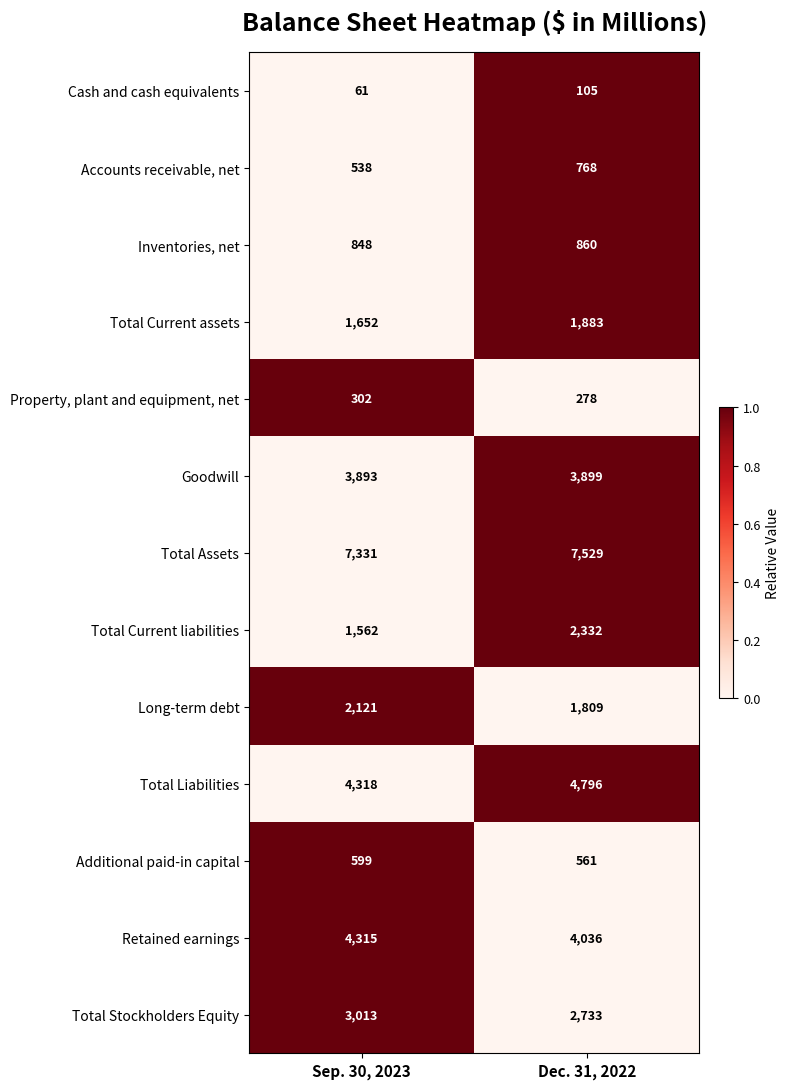

Rank the series by their maximum value, from highest to lowest.

Total Assets, Total Liabilities, Retained earnings, Goodwill, Total Stockholders Equity, Total Current liabilities, Long-term debt, Total Current assets, Inventories, net, Accounts receivable, net, Additional paid-in capital, Property, plant and equipment, net, Cash and cash equivalents